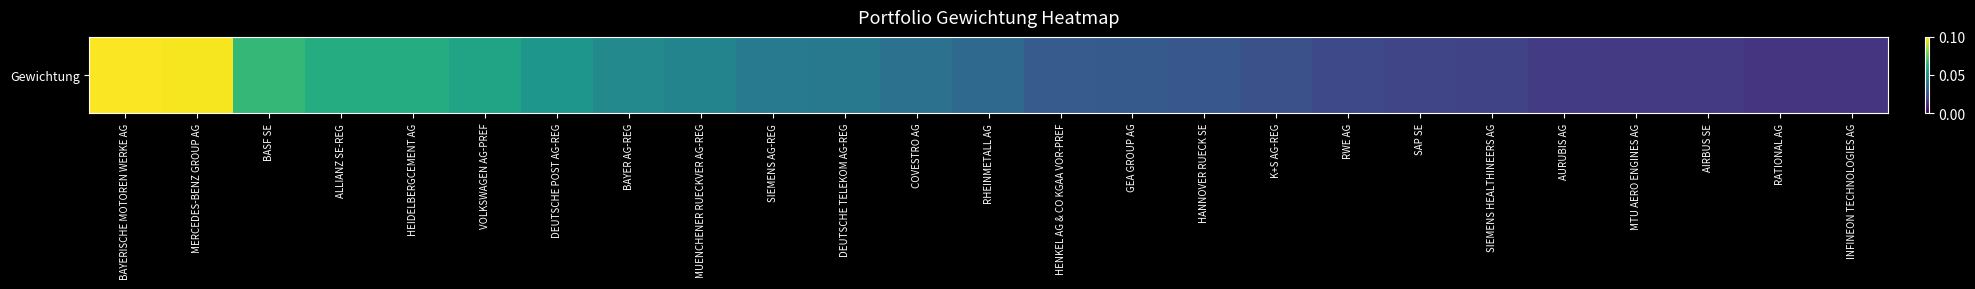

Which category has the lowest value across all series?

INFINEON TECHNOLOGIES AG